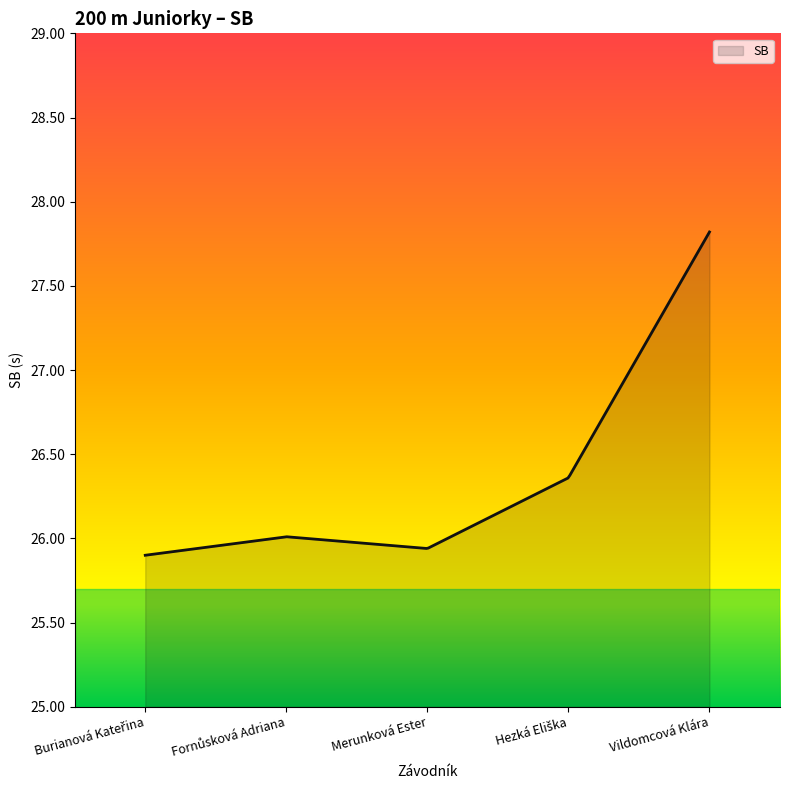

What is the maximum value shown in the chart?

27.8